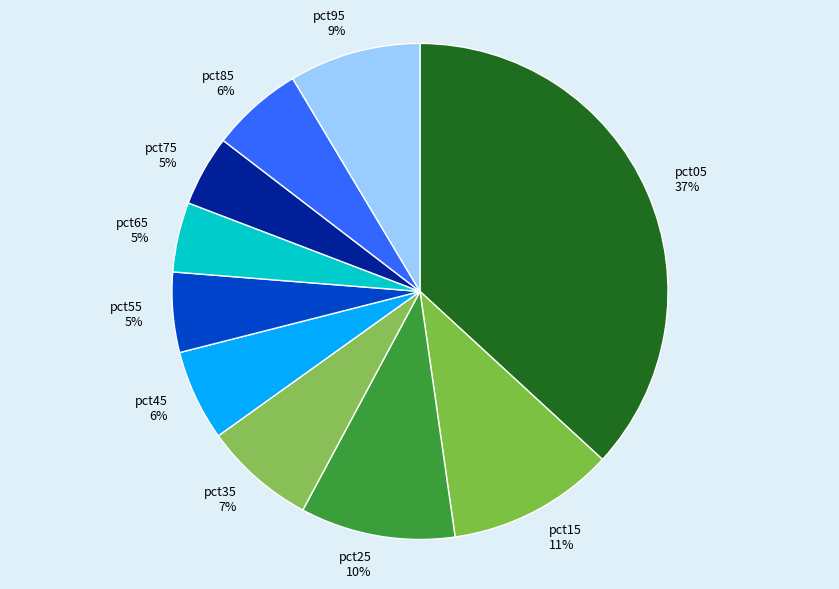

Is there any slice that represents more than half of the pie?

No